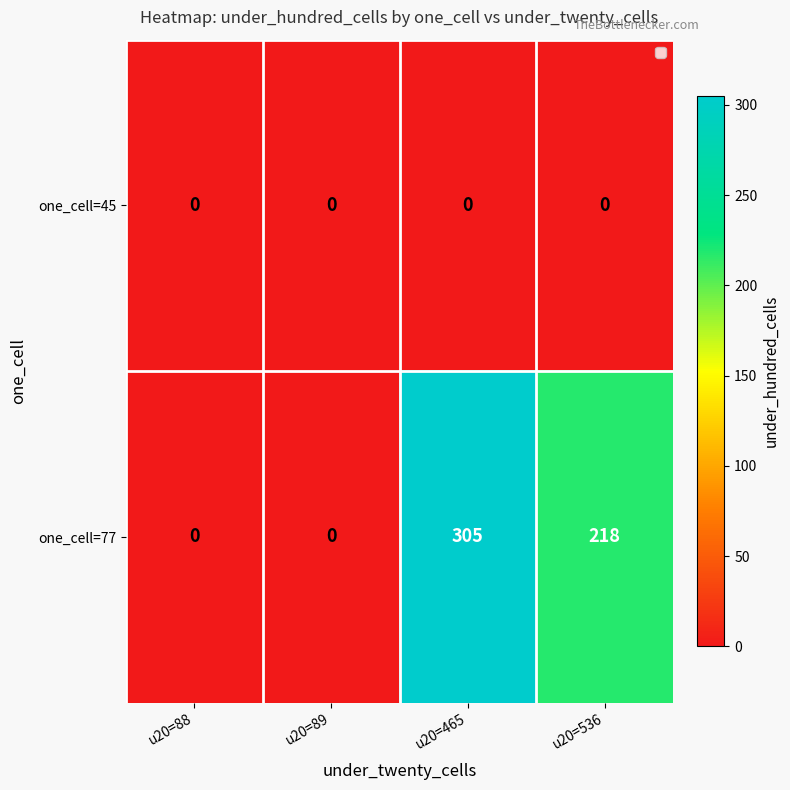

Which series has the largest range (max minus min)?

one_cell=77